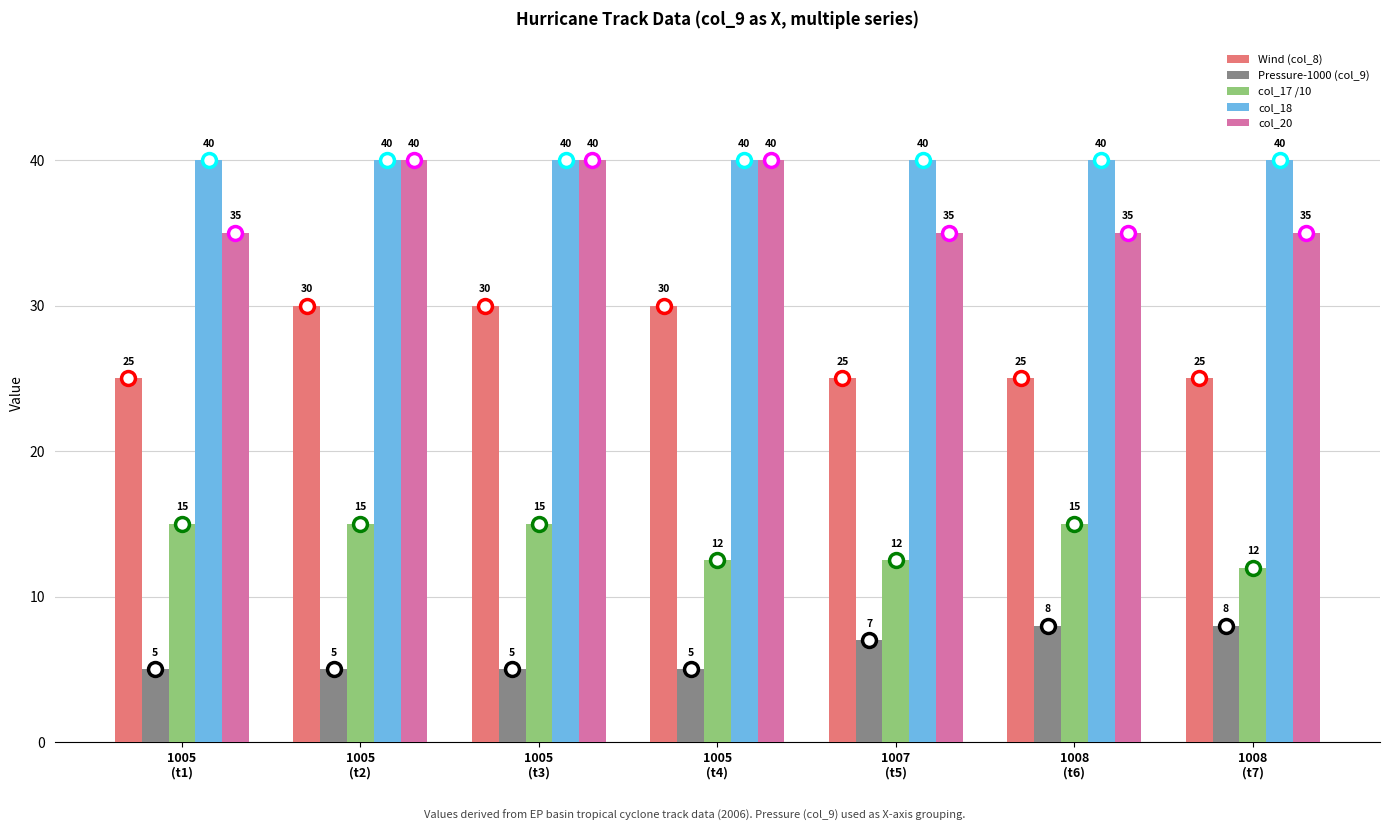

What is the maximum value for Wind (col_8)?

30.0